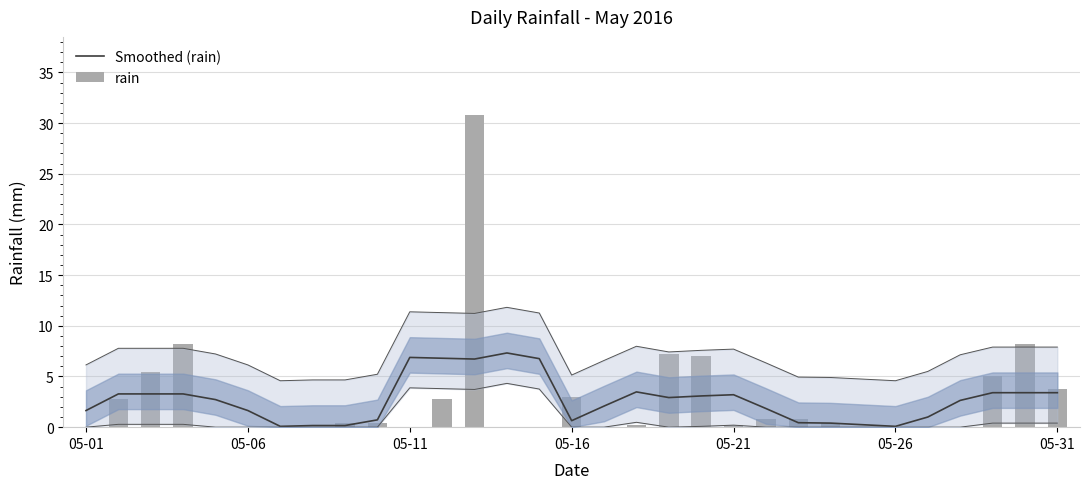

Which series has the largest range (max minus min)?

rain